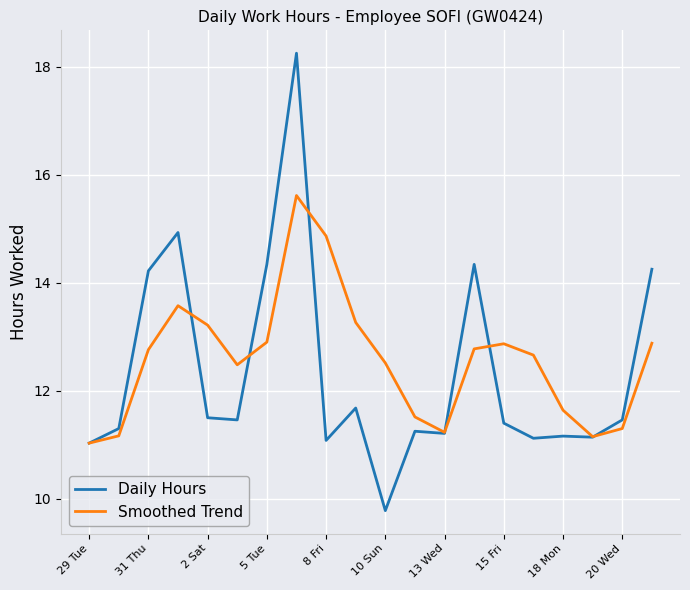

What is the maximum value for Smoothed Trend?

15.6